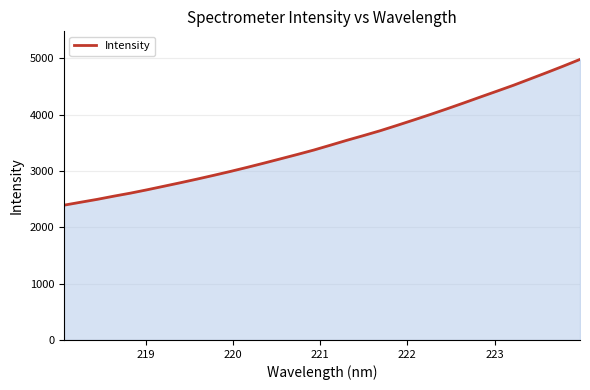

Reading right to left, transcribe all the data shown in this chart.

4978.8	4859.9	4744.7	4632.1	4519.8	4414.6	4310.4	4204.9	4101.5	4000.9	3903.3	3807.7	3714.0	3627.9	3544.4	3456.8	3370.1	3291.0	3214.2	3137.6	3063.2	2991.1	2922.3	2855.4	2790.8	2728.0	2665.5	2606.0	2552.1	2495.3	2443.8	2391.6